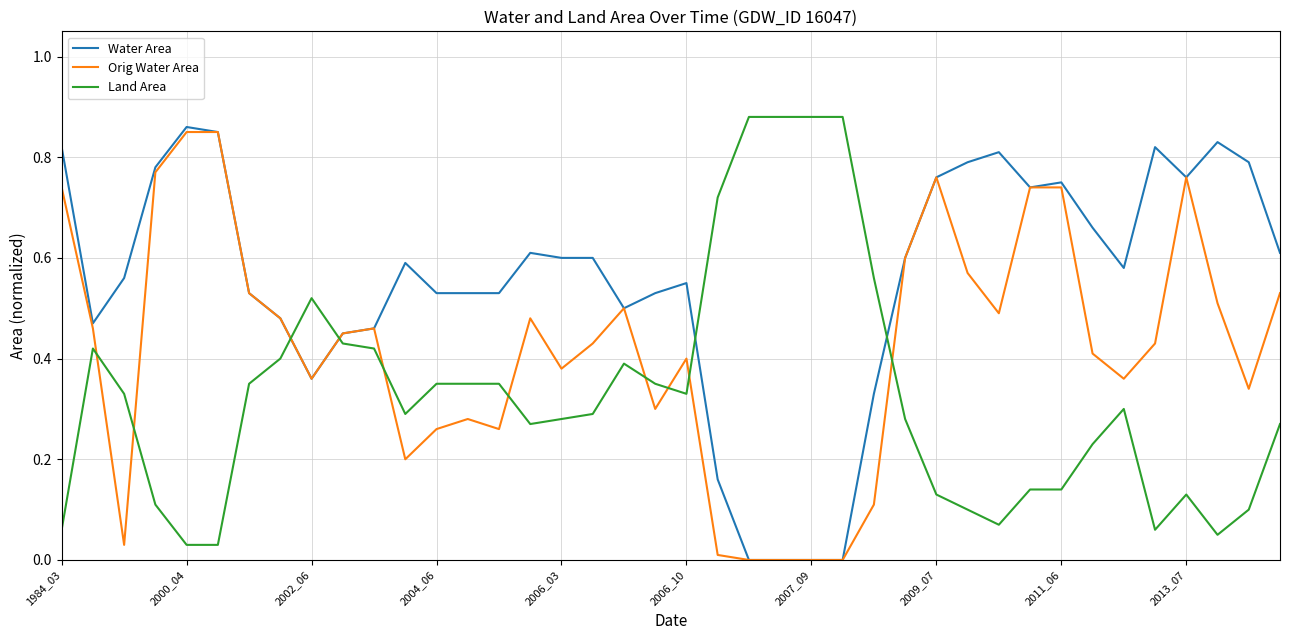

After their last crossing, which series has the higher values: Land Area or Water Area?

Water Area